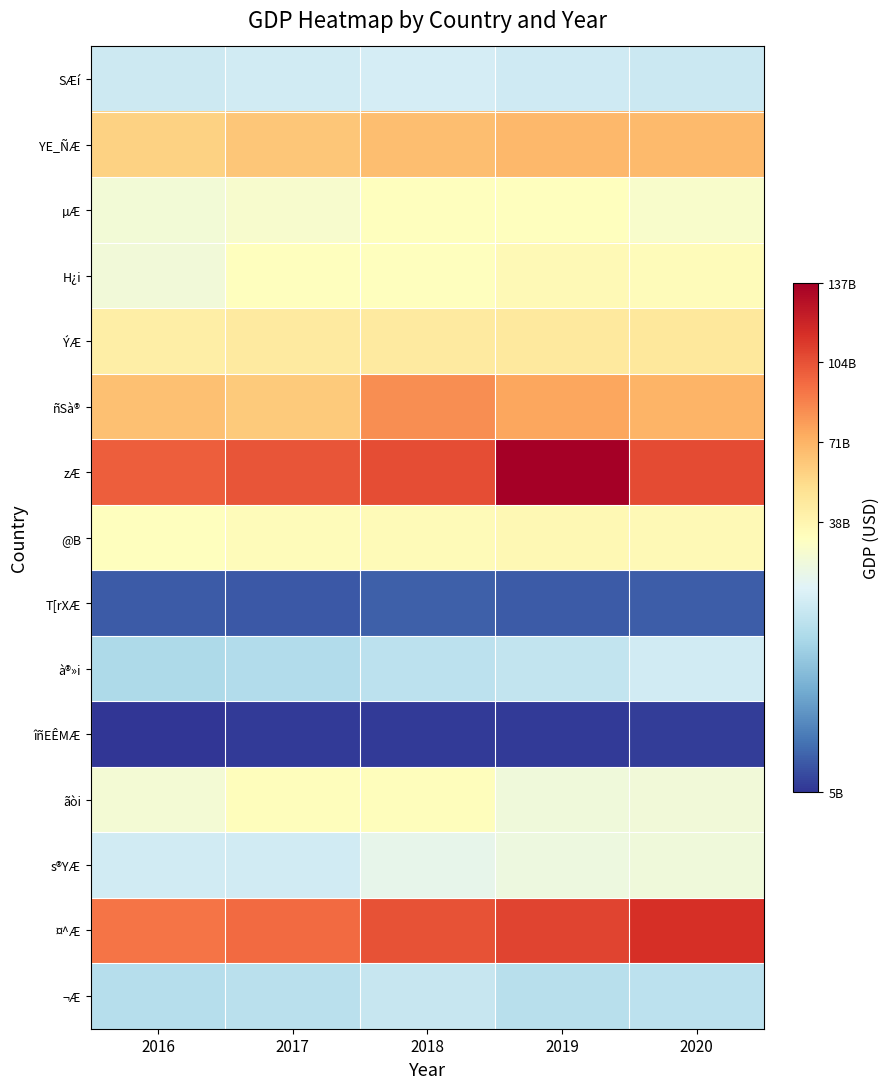

Count the number of data series in this chart.

15